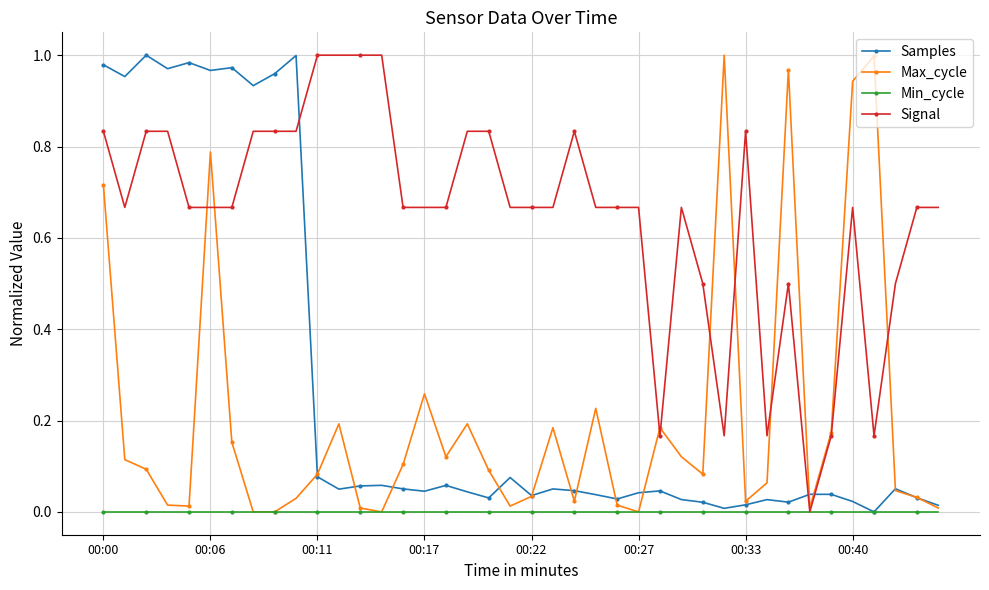

How many times do Signal and Samples cross each other?

3